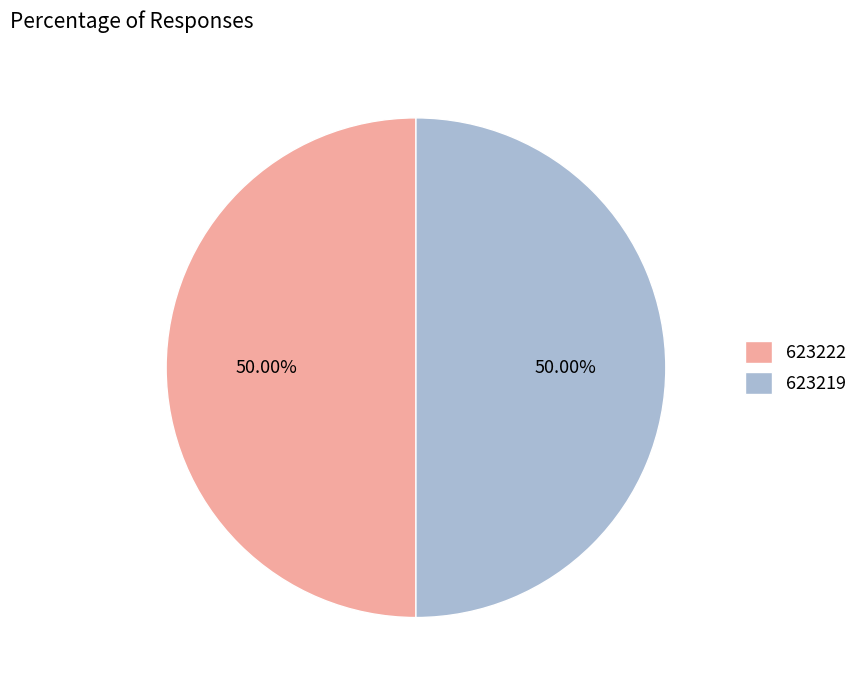

What is the ratio of the value at 623219 to the value at 623222?

1.0